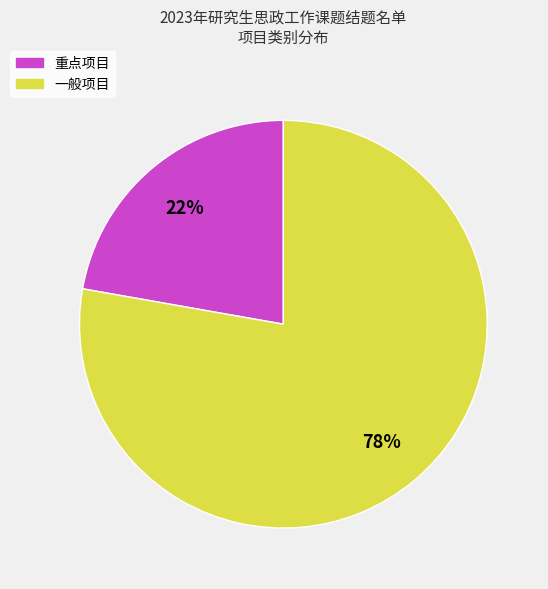

Which category accounts for the majority?

一般项目